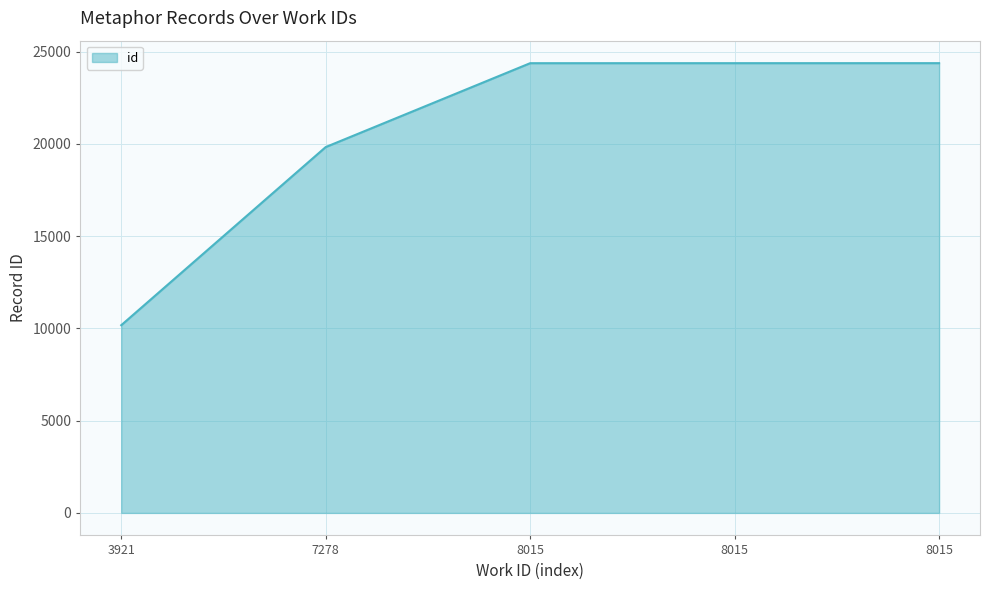

How many distinct data groups are displayed?

1